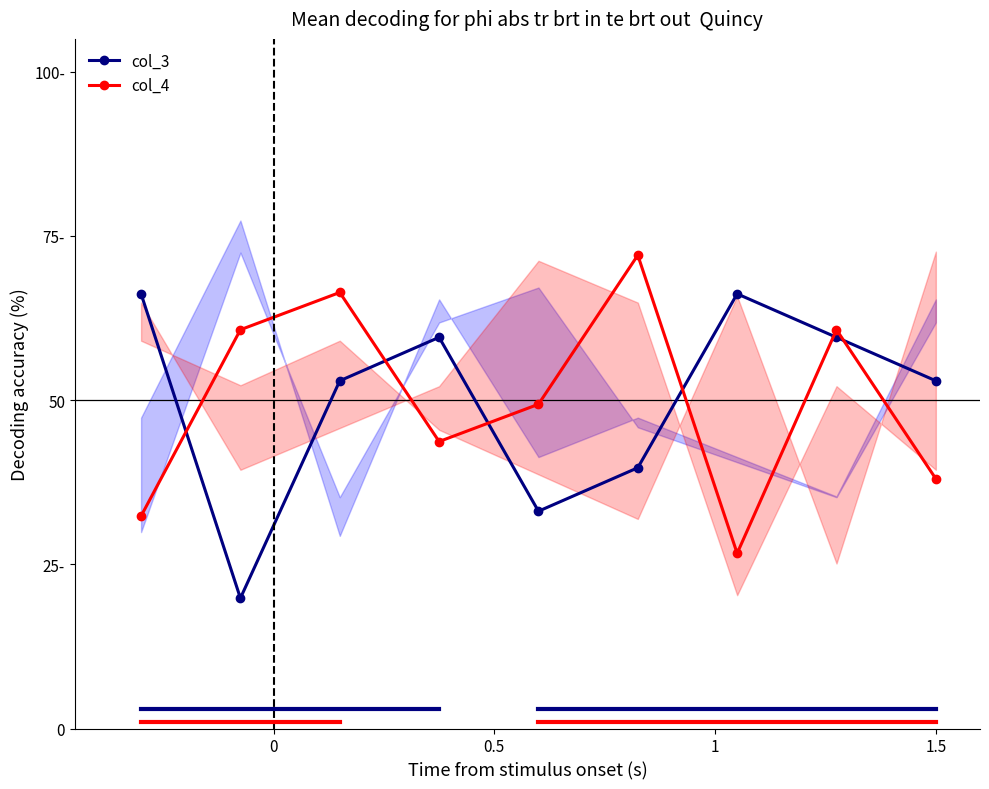

True or false: col_4 has more than 0 interior local peaks.

True